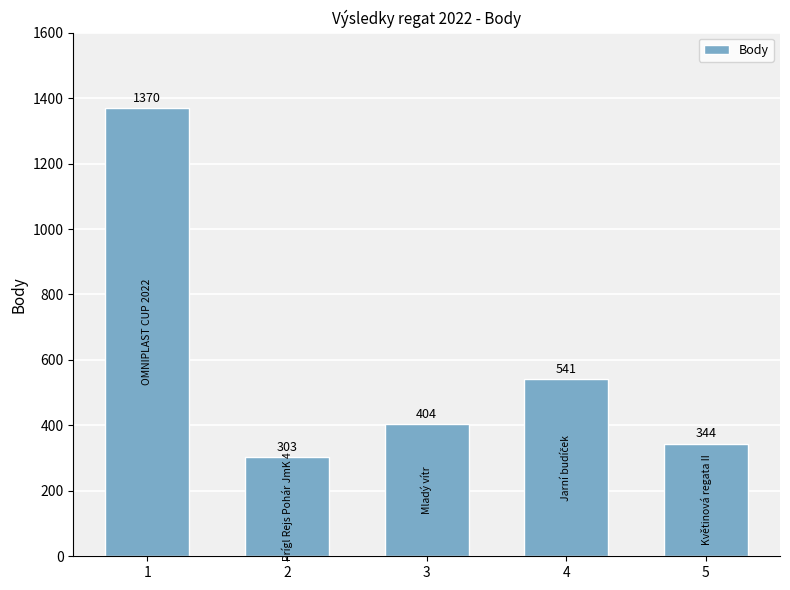

What is the smallest value displayed?

303